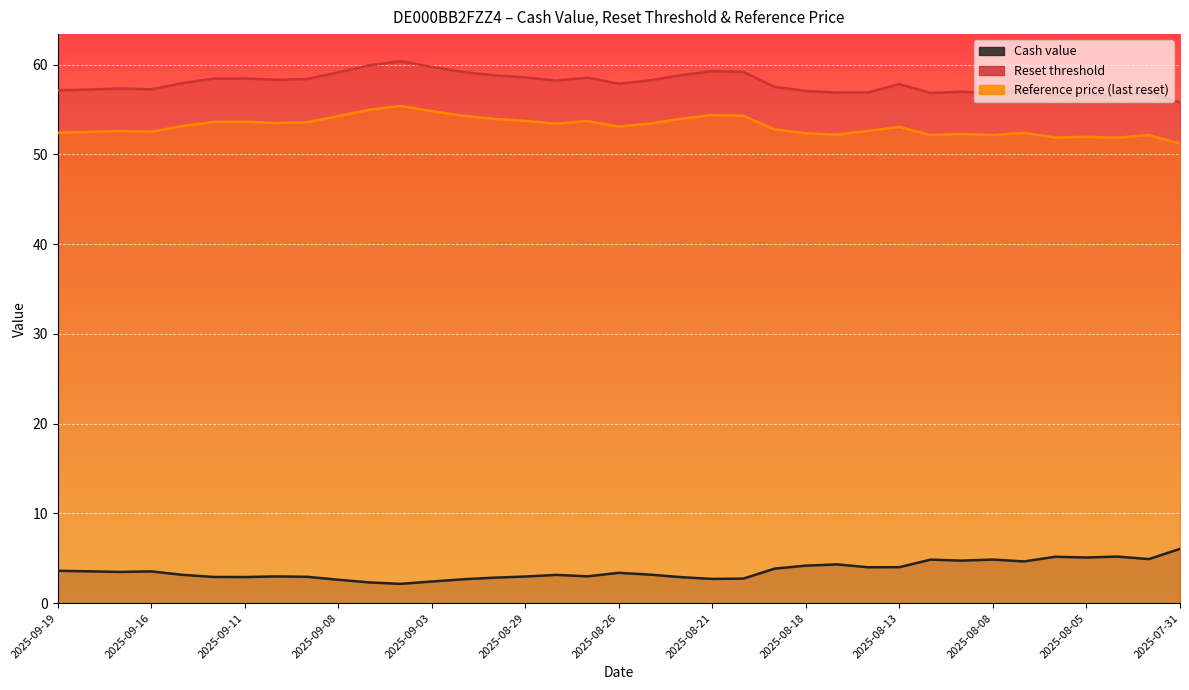

What is the sum of all Reset threshold values?

2143.0